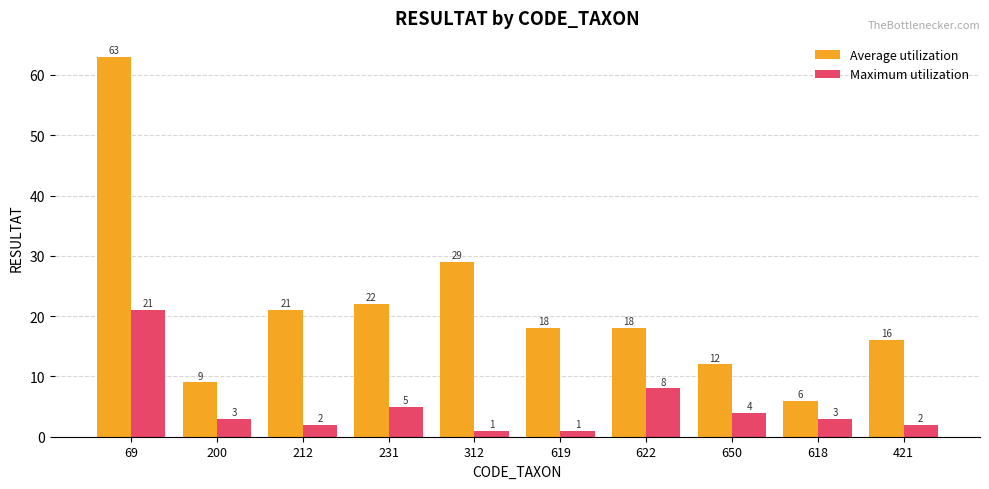

The Maximum utilization series shows 38 at 69. True or false?

False